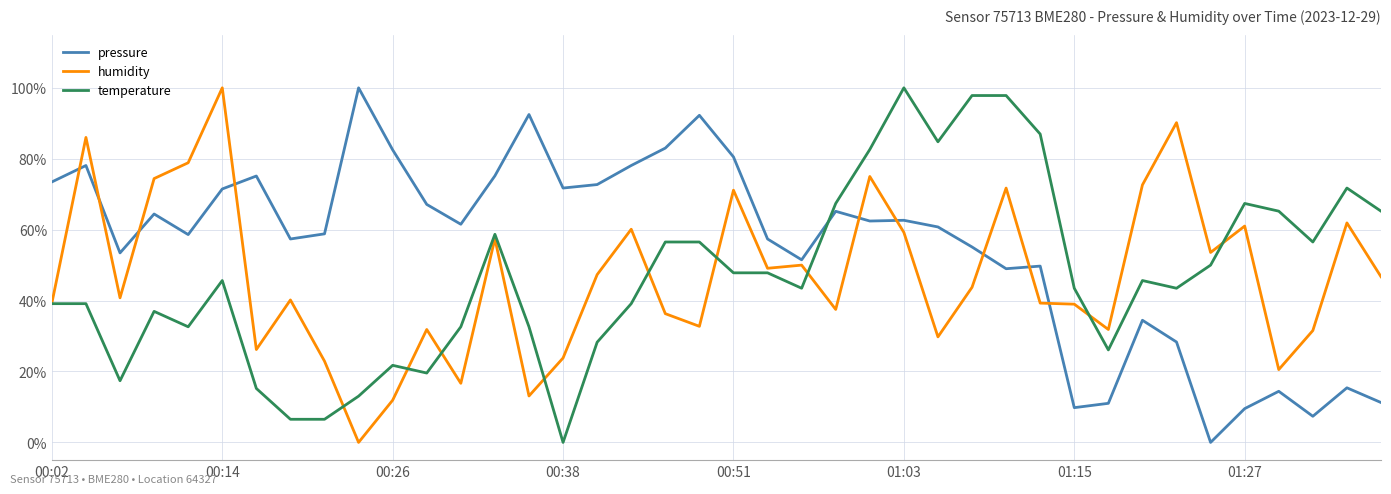

True or false: temperature and pressure intersect in this chart.

True